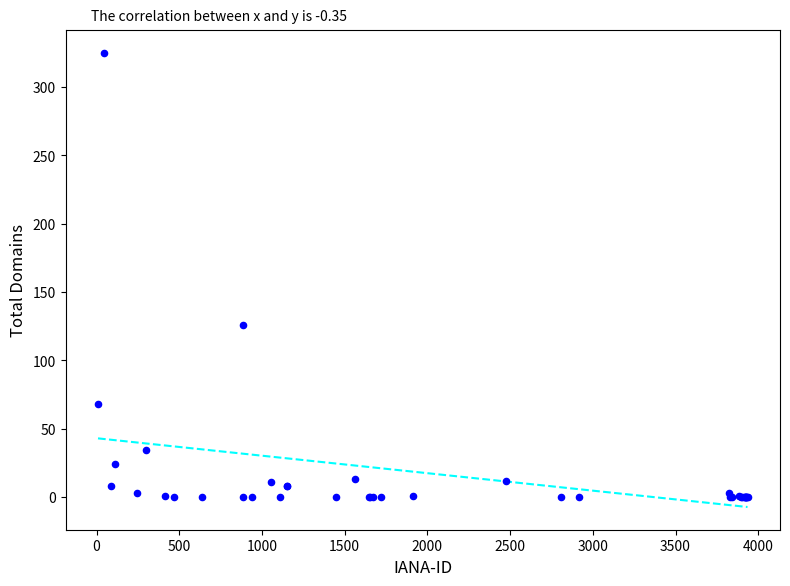

What Y value in the scatter plot is closest to 162?

126